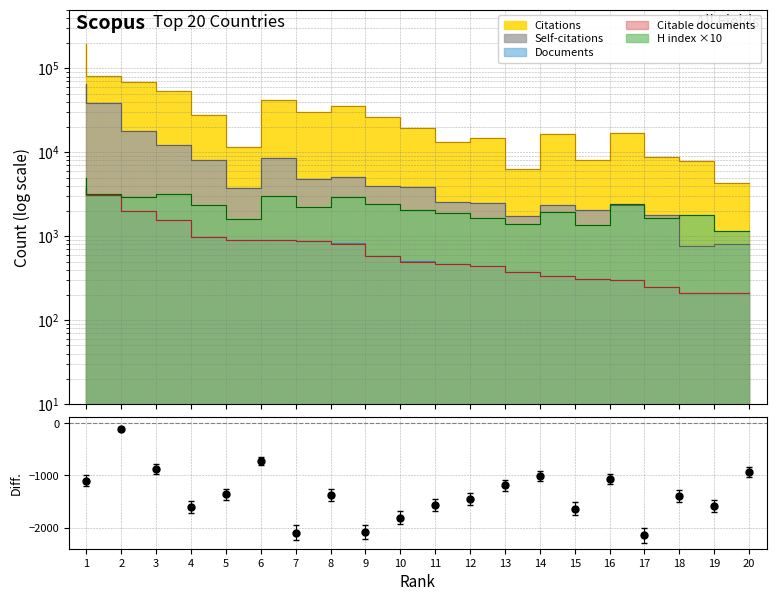

True or false: H index and Citations cross at least once.

False